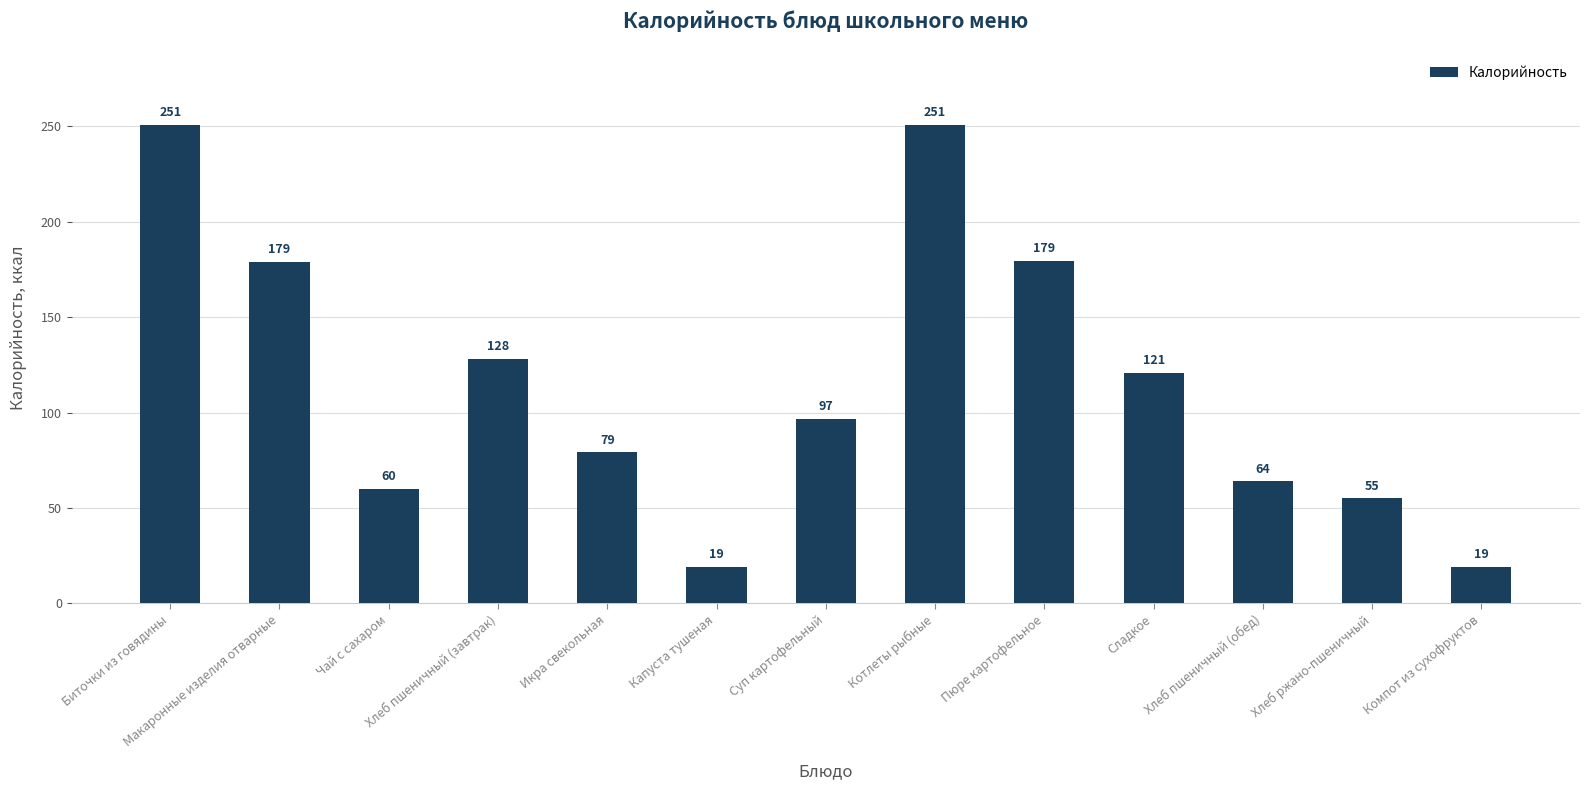

What is the sum of the values at Суп картофельный and Икра свекольная?

176.0